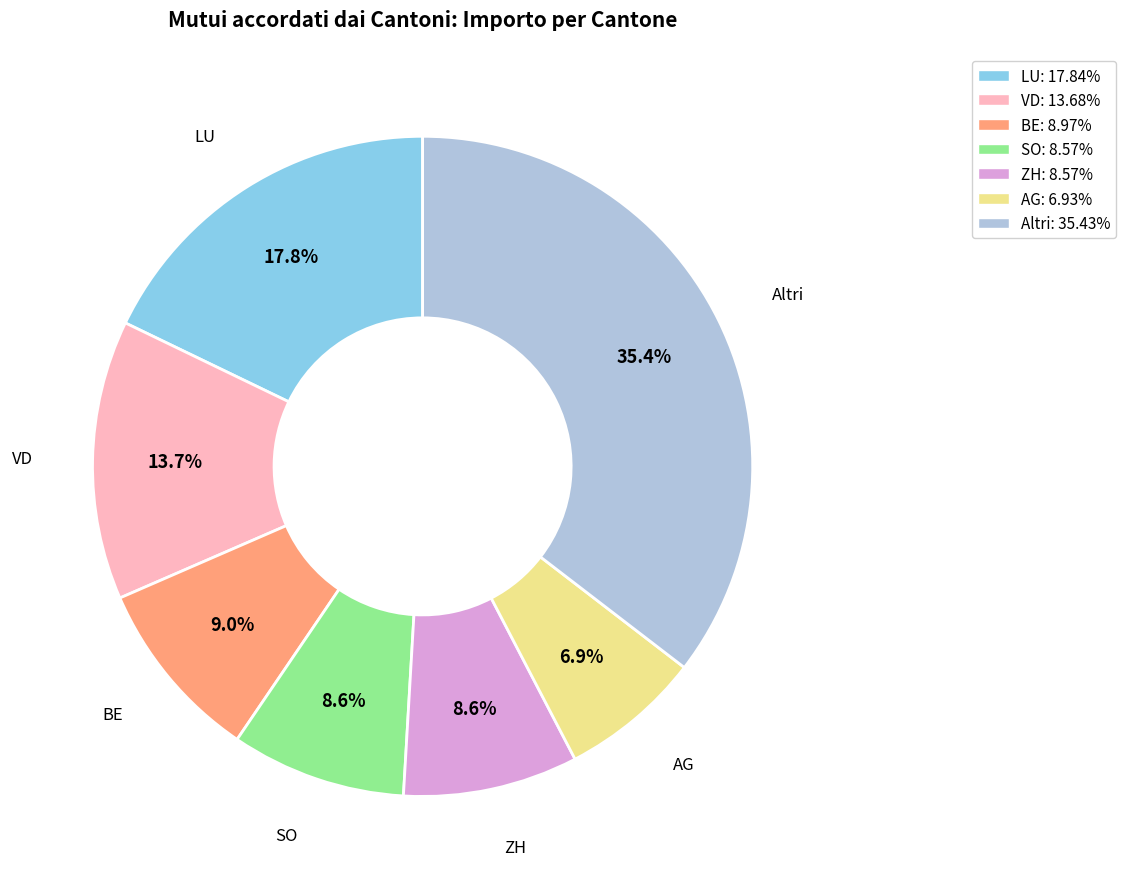

Does ZH: 8.57% represent more than half of the total?

No